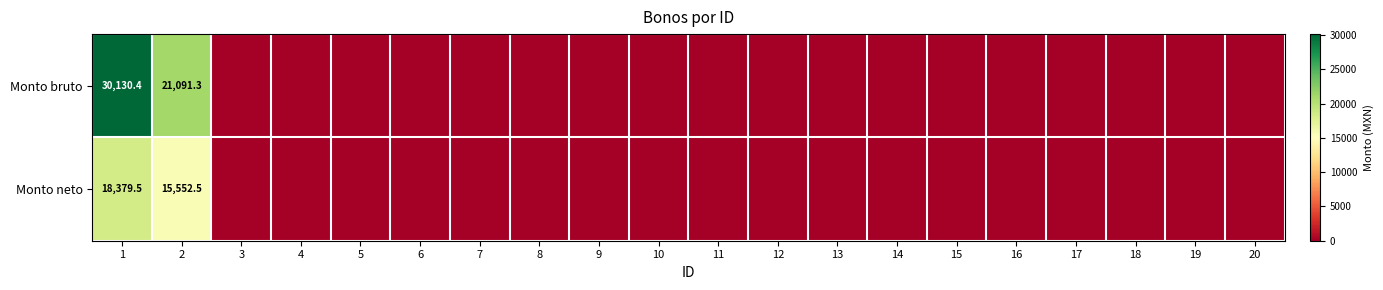

At how many categories does at least one series exceed 27997?

1